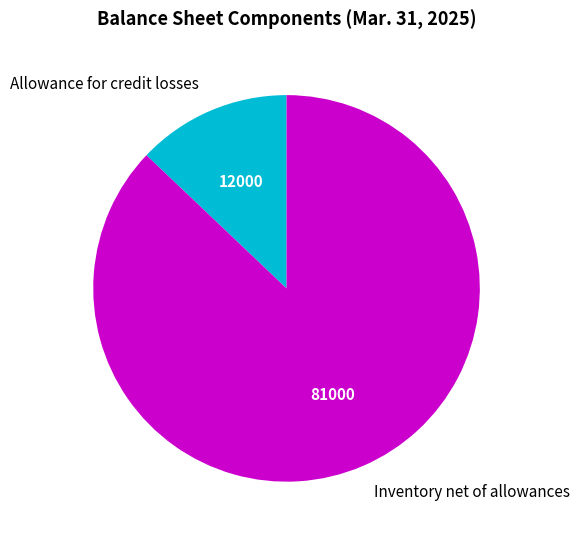

True or false: Allowance for credit losses accounts for 13% of the total.

True